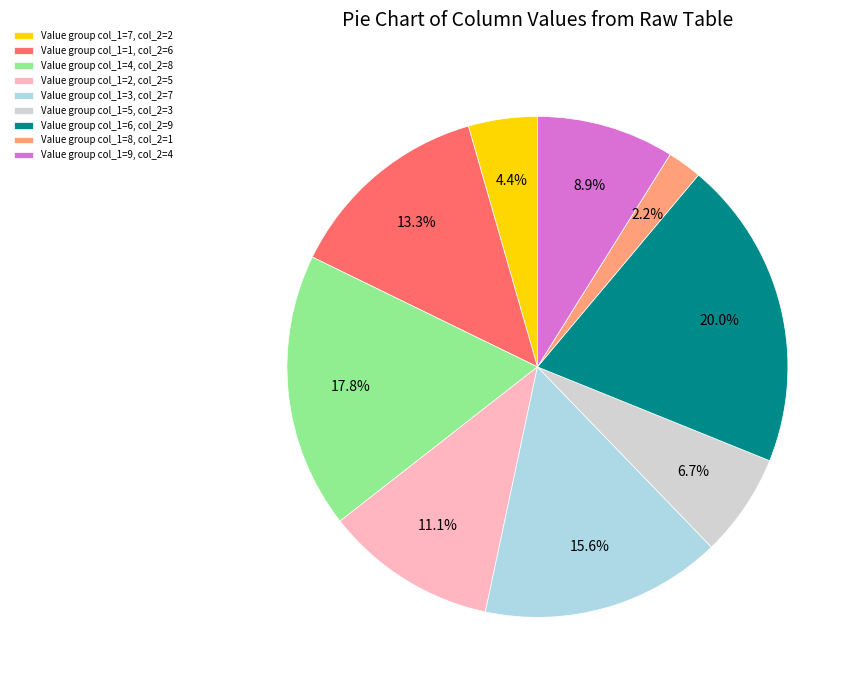

Which slice is the smallest?

Value group col_1=8, col_2=1